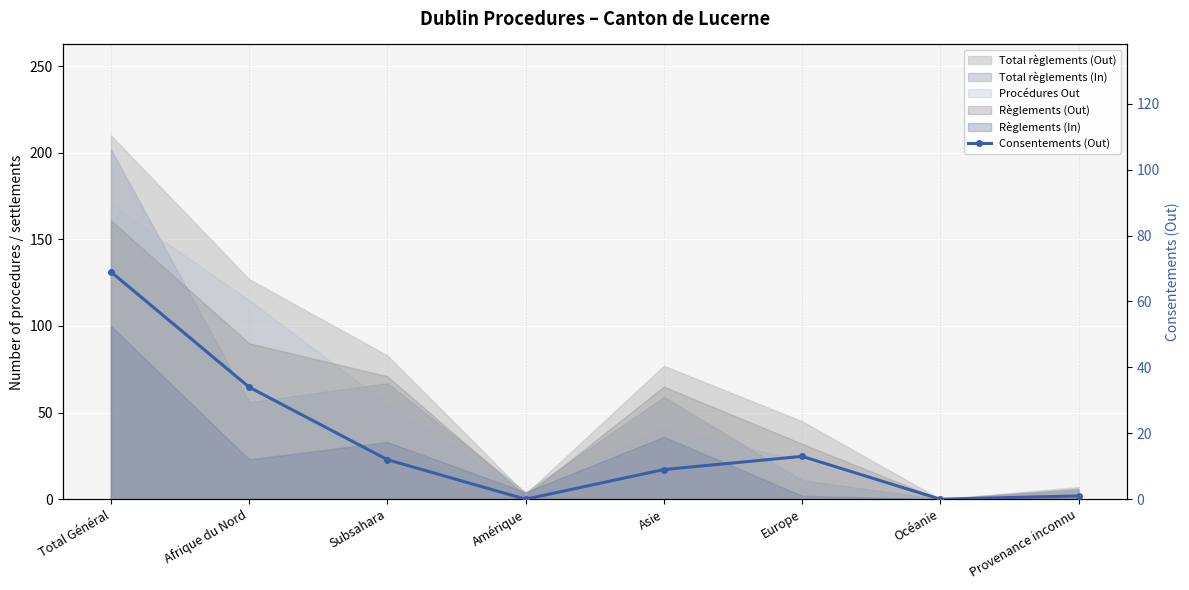

The chart shows a value of 0 at Océanie. True or false?

True